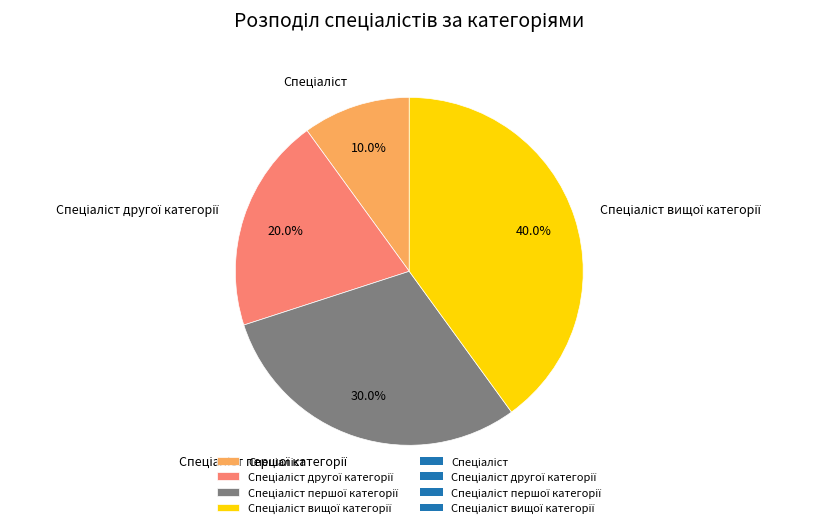

Is there any slice that represents more than half of the pie?

No